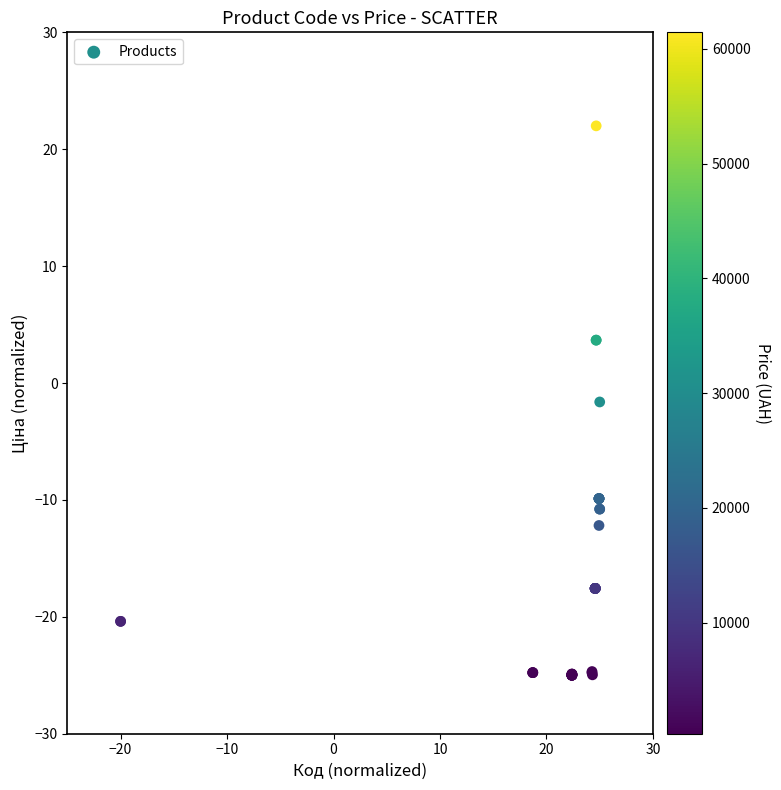

What Y value in the scatter plot is closest to -1?

-1.6